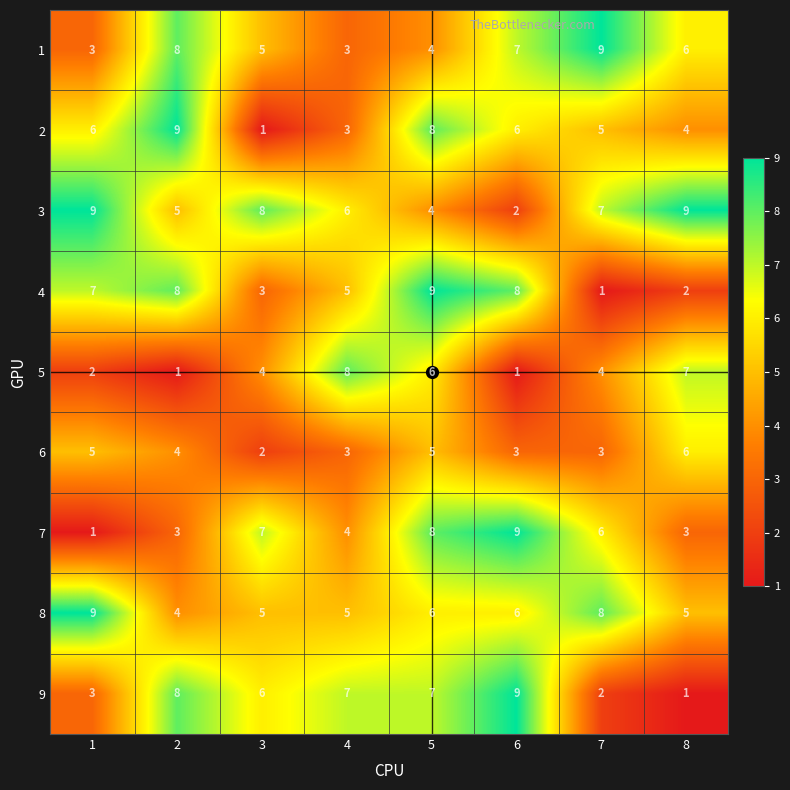

Is the value of 9 at 1 greater than the value of 3 at 7?

No